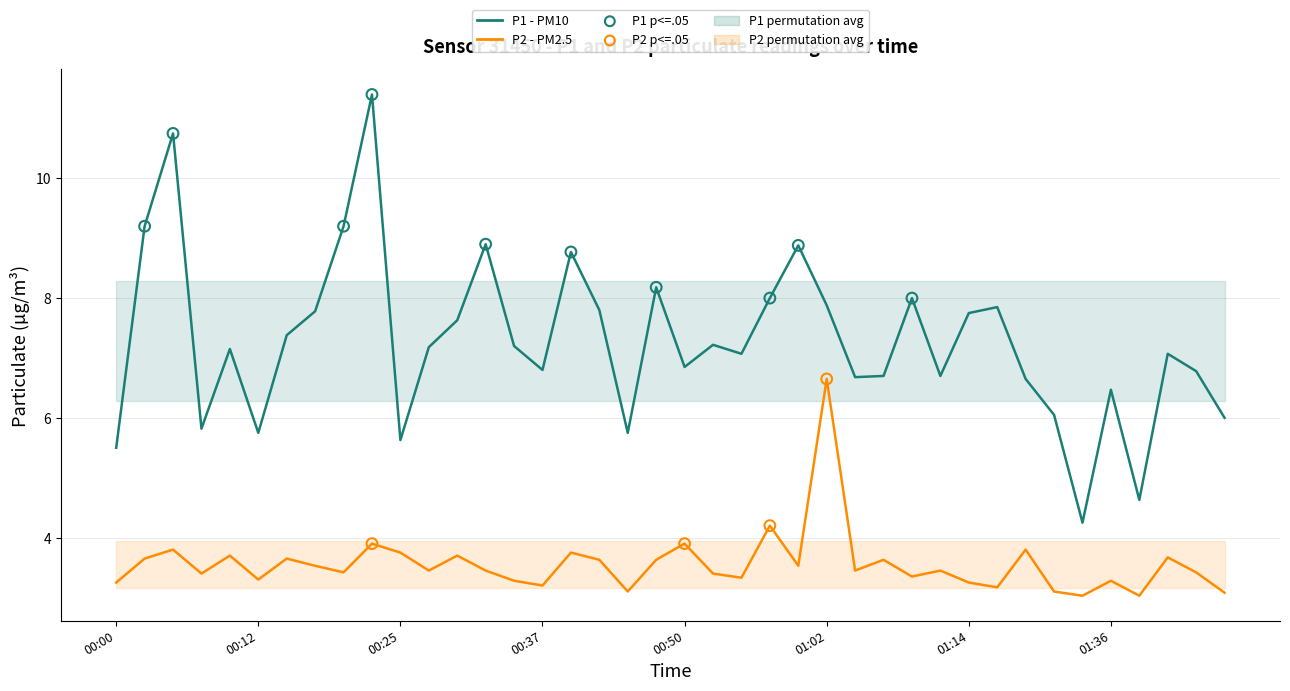

Which series has the largest total across all categories?

P1 - PM10